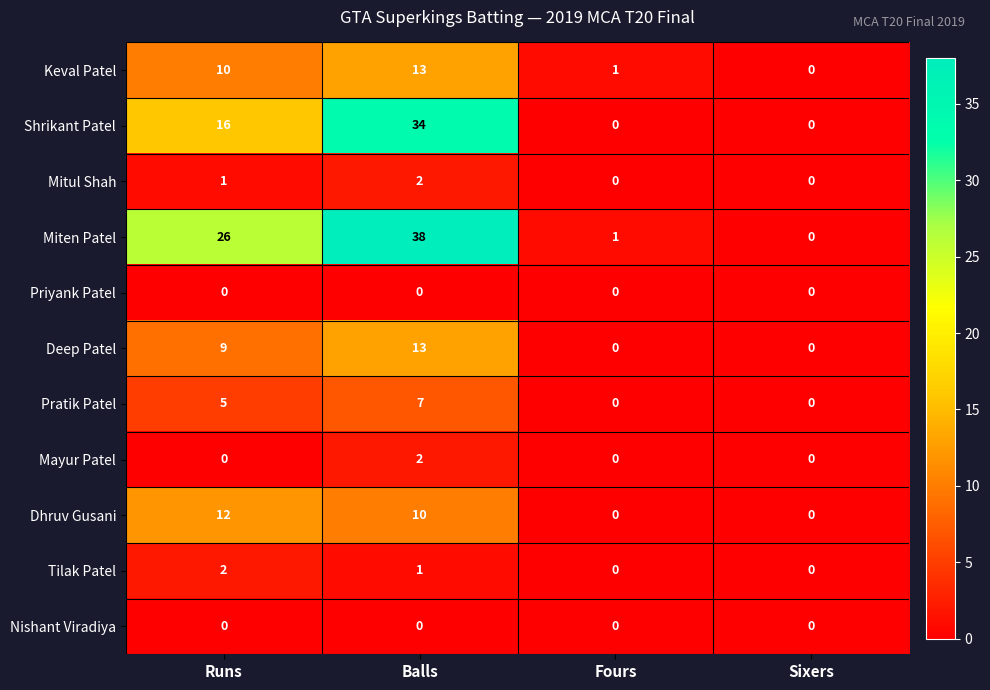

At how many categories does at least one series exceed 27?

1